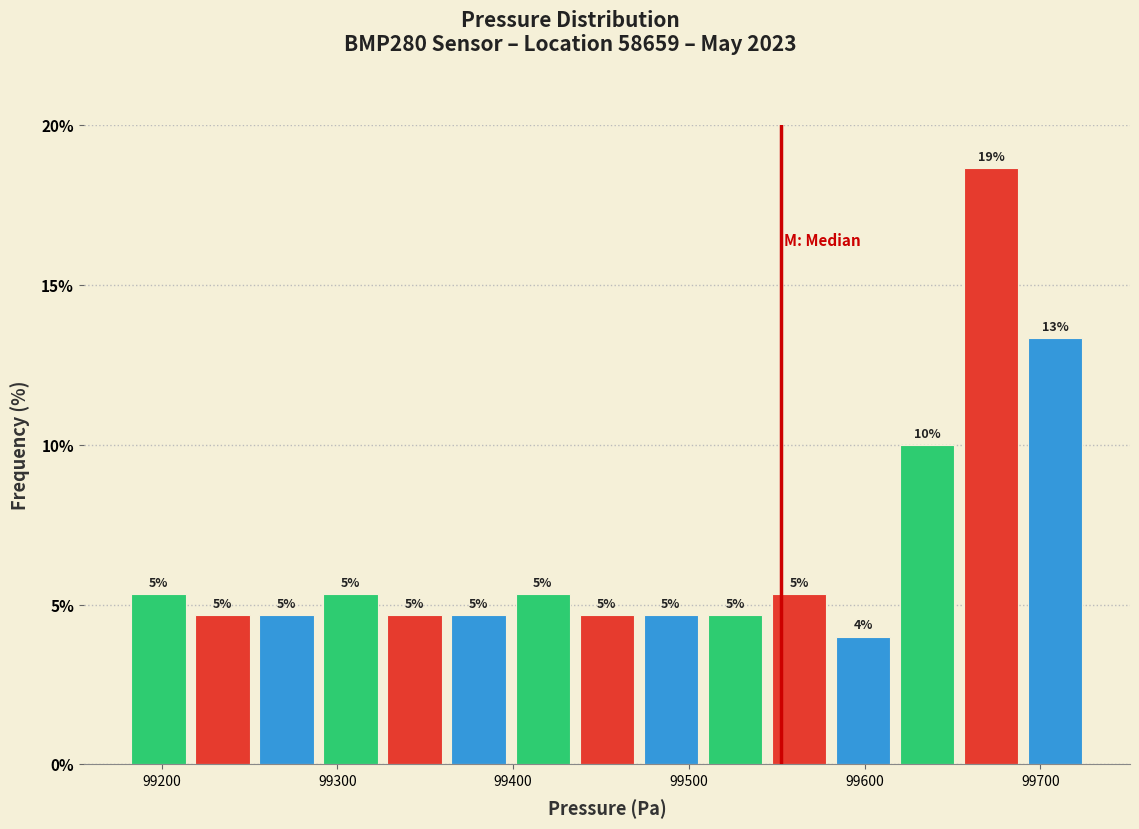

Around what value on the x-axis is the tallest bar? Give the approximate position of its centre, as read against the axis.

99670